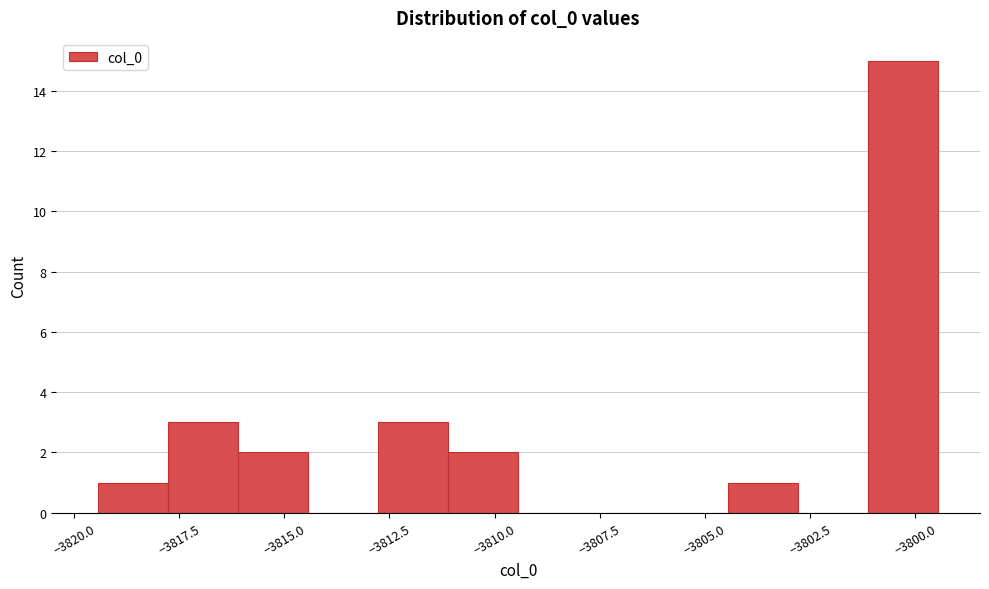

Around what value on the x-axis is the tallest bar? Give the approximate position of its centre, as read against the axis.

-3800.5